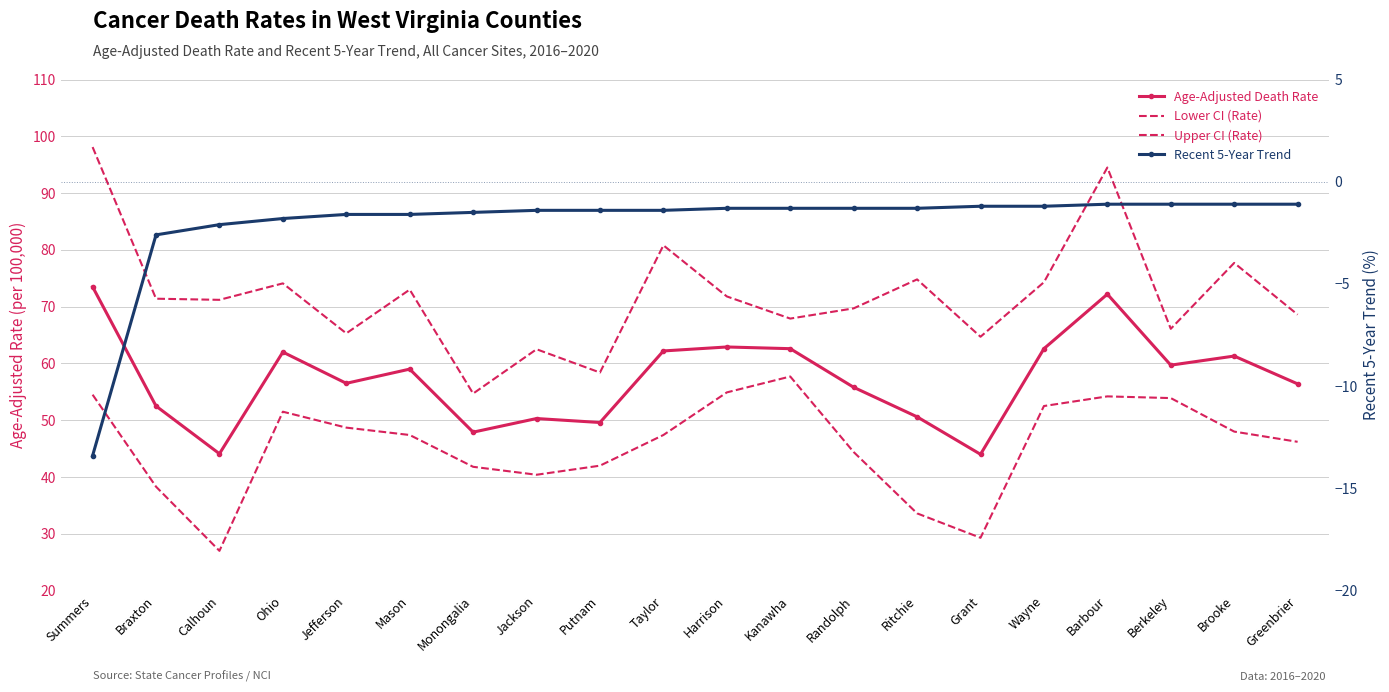

True or false: Age-Adjusted Death Rate has a value of 62.0 at Ohio.

True